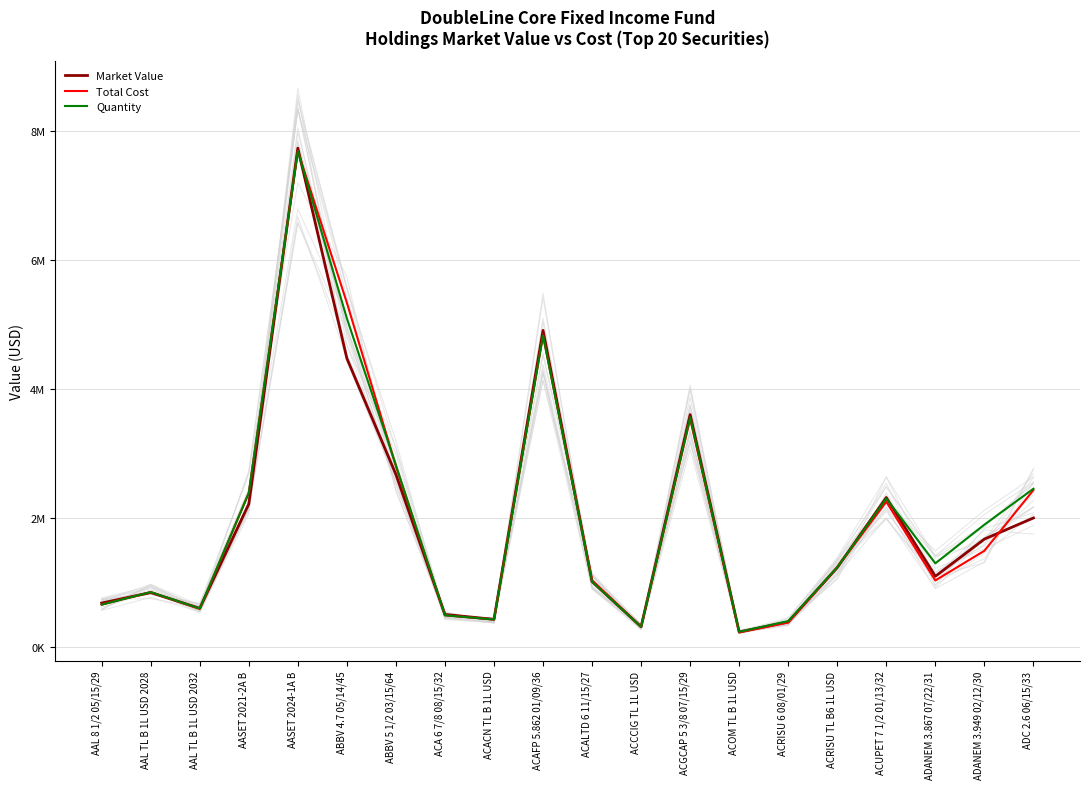

True or false: Quantity has more than 0 interior local peaks.

True